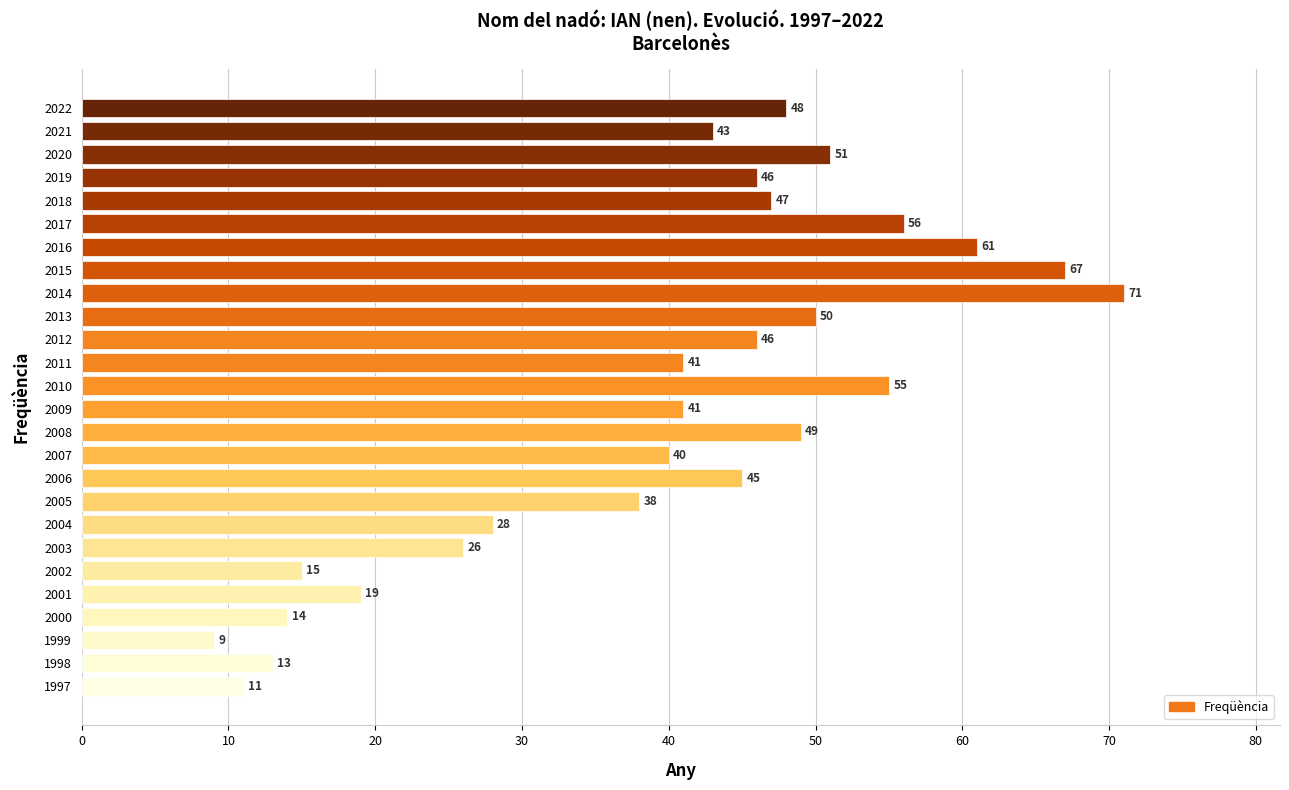

Which label corresponds to the largest value in the chart?

2014